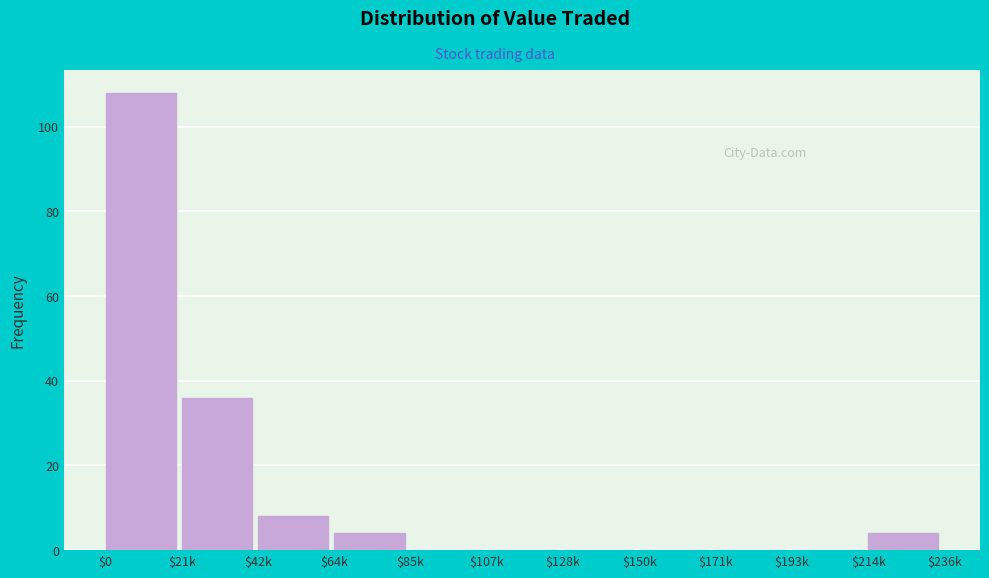

The chart shows a value of 4 at $214k. True or false?

True